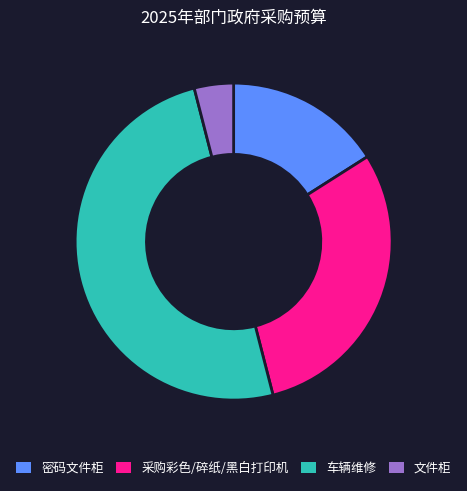

How many slices are in this pie chart?

4